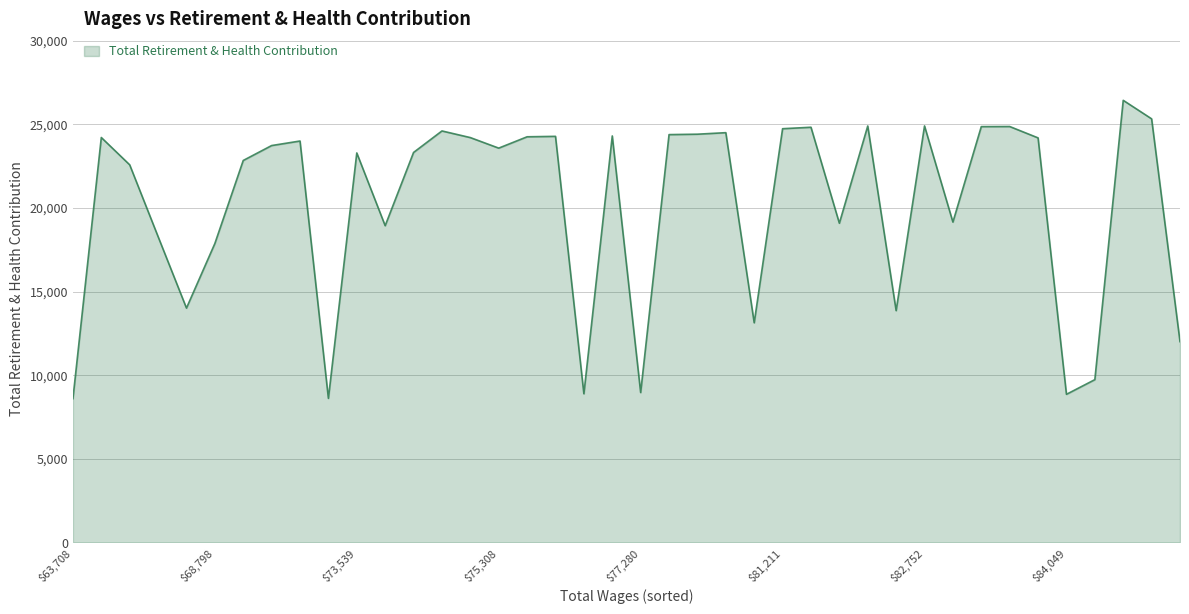

What is the smallest value displayed?

8600